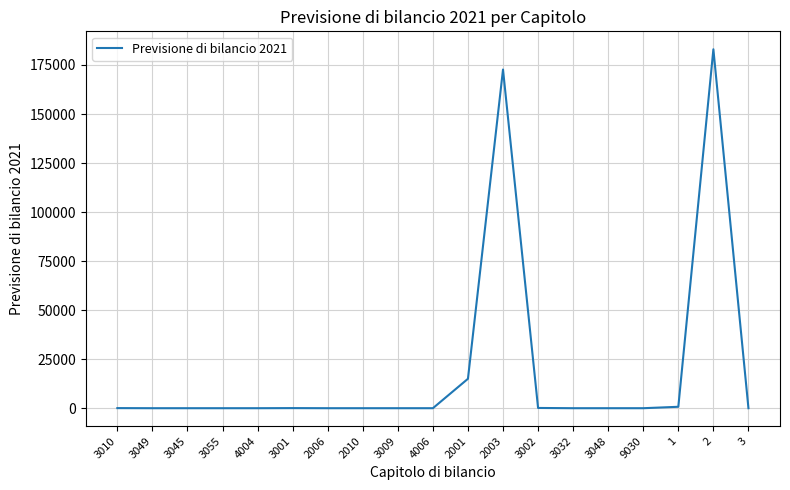

The value at 3045 is 125792.3. True or false?

False